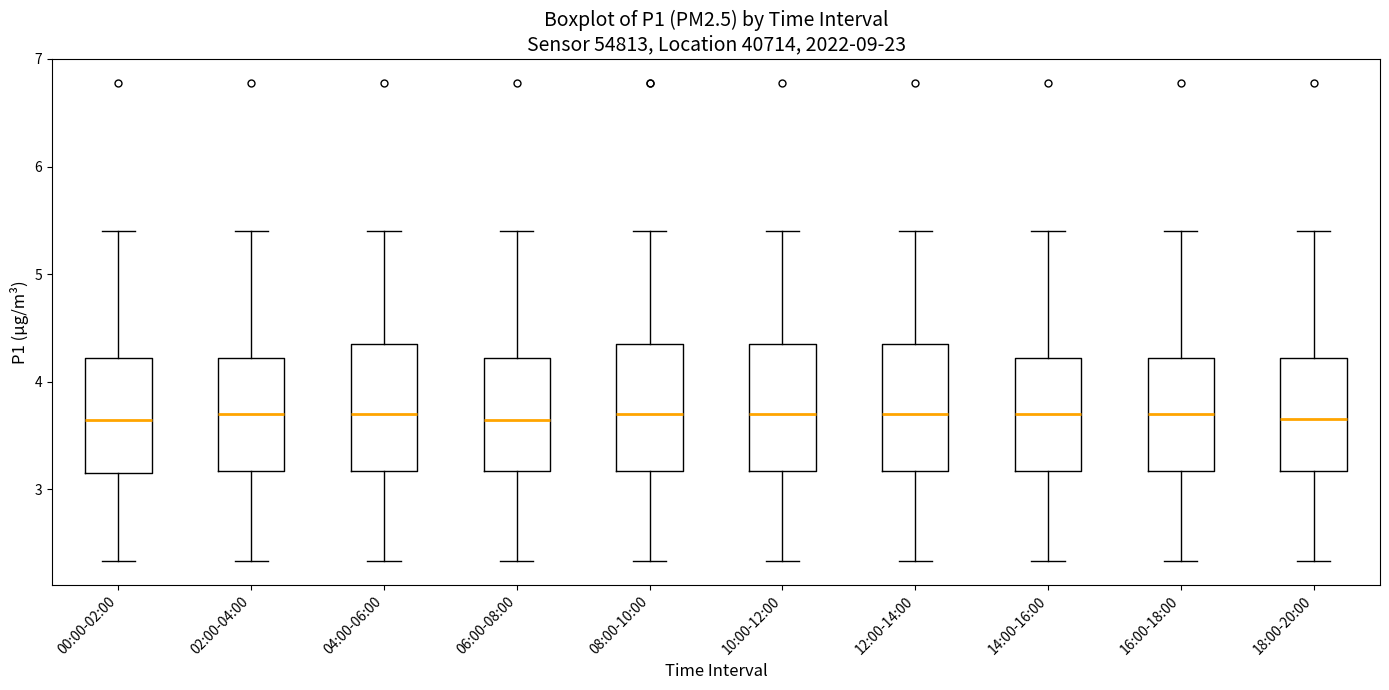

Where does the lower whisker of the box for 10:00-12:00 end on the y-axis? The values are not printed on the chart, so give them approximately, as read against the axis.

2.3